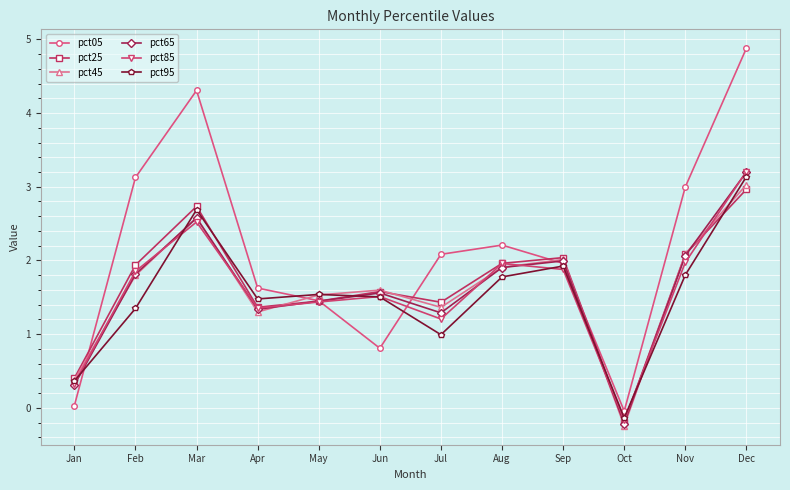

Does the chart have visible grid lines?

Yes